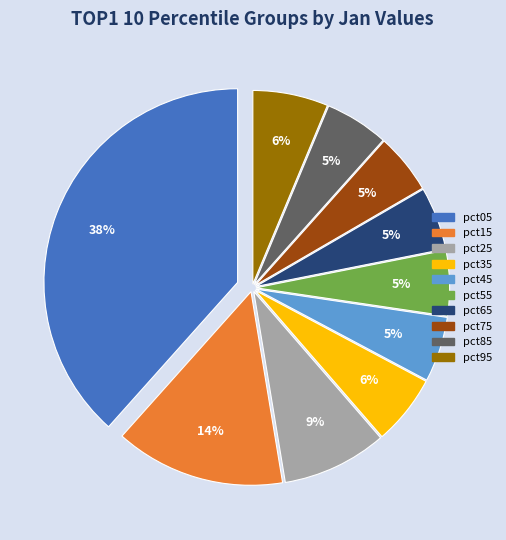

The pct75 slice represents 5% of the pie. True or false?

True